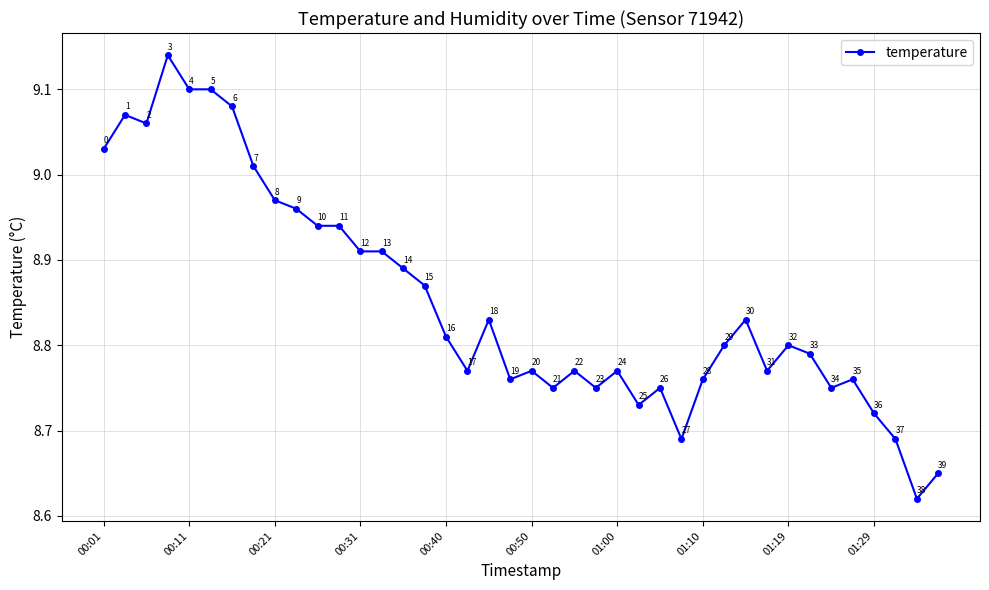

What is the difference between the maximum and minimum values?

0.5